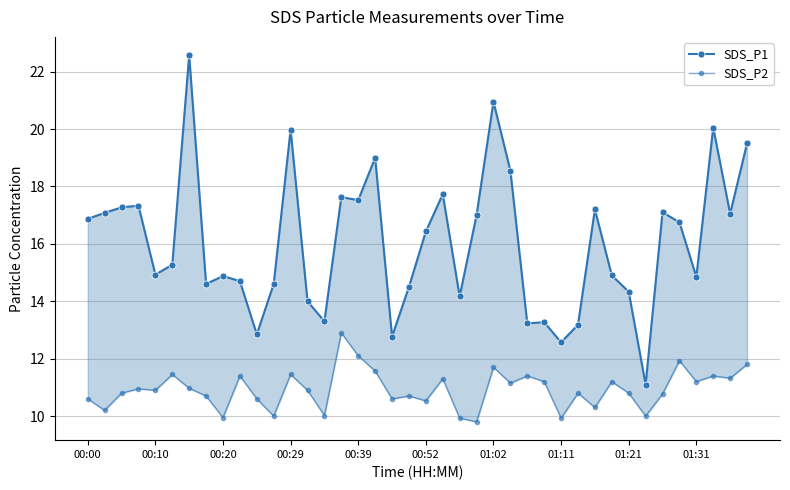

What is the average value of the SDS_P1 series?

16.0